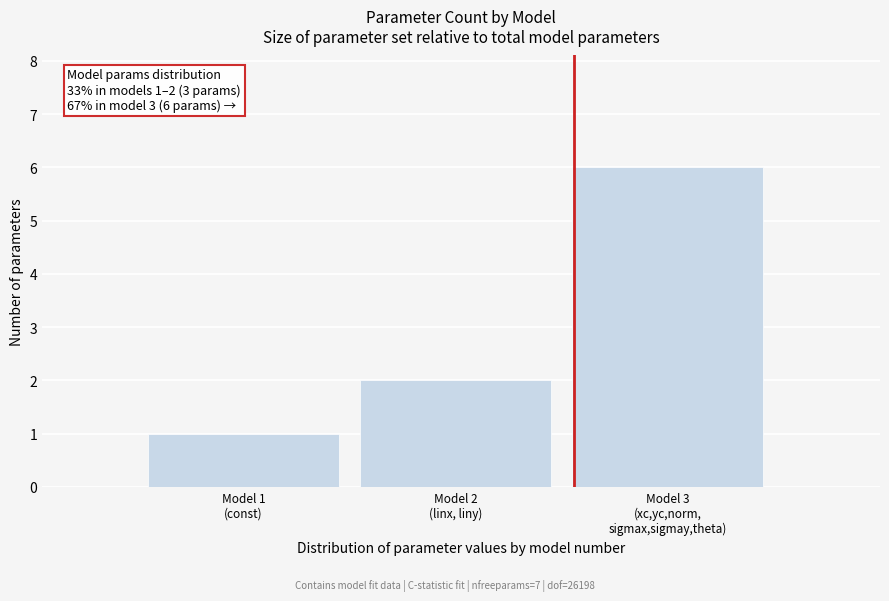

Reading left to right, list all the values displayed in this chart.

1	2	6